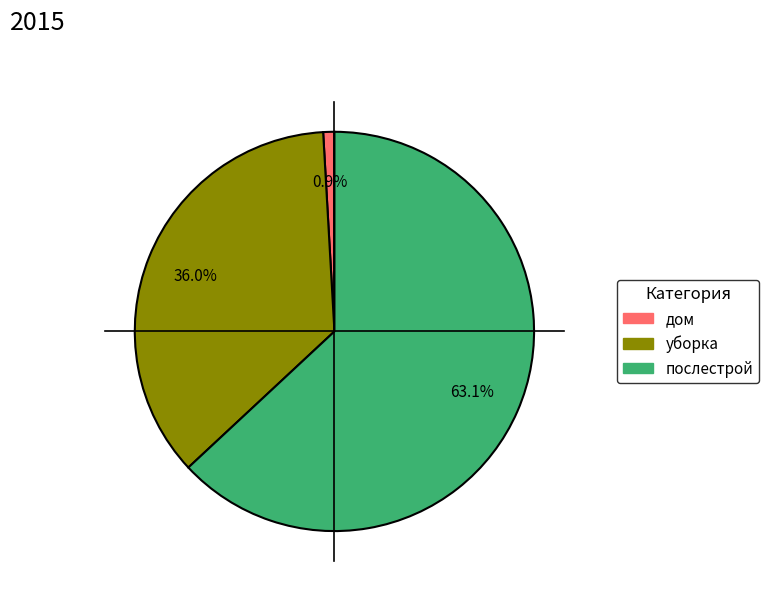

What percentage is the дом slice, to the nearest percent?

1%